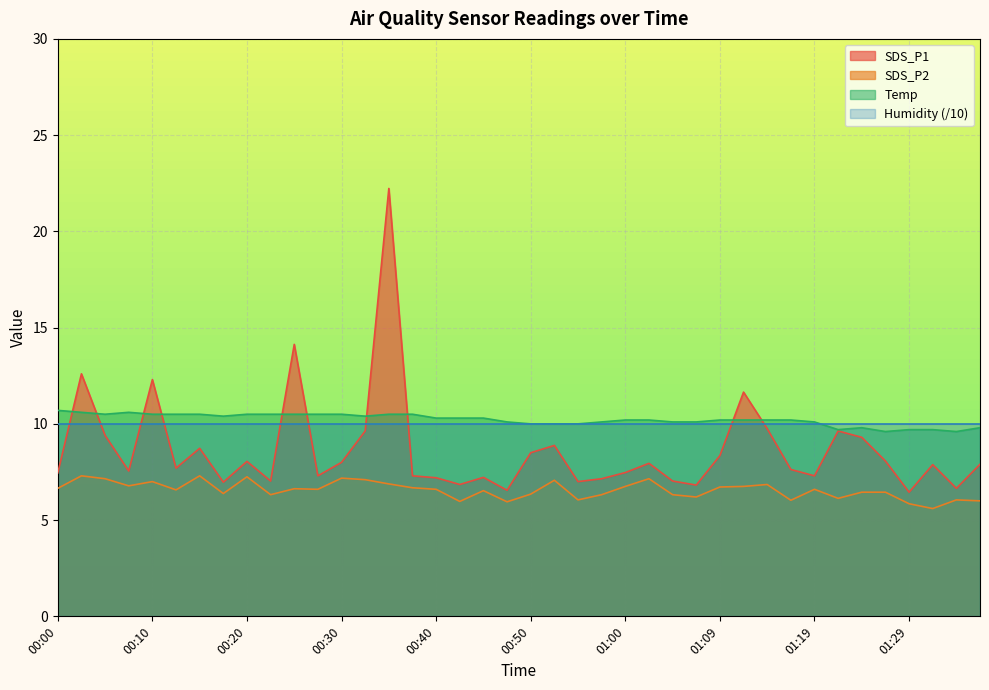

What is the maximum value for Temp?

10.7